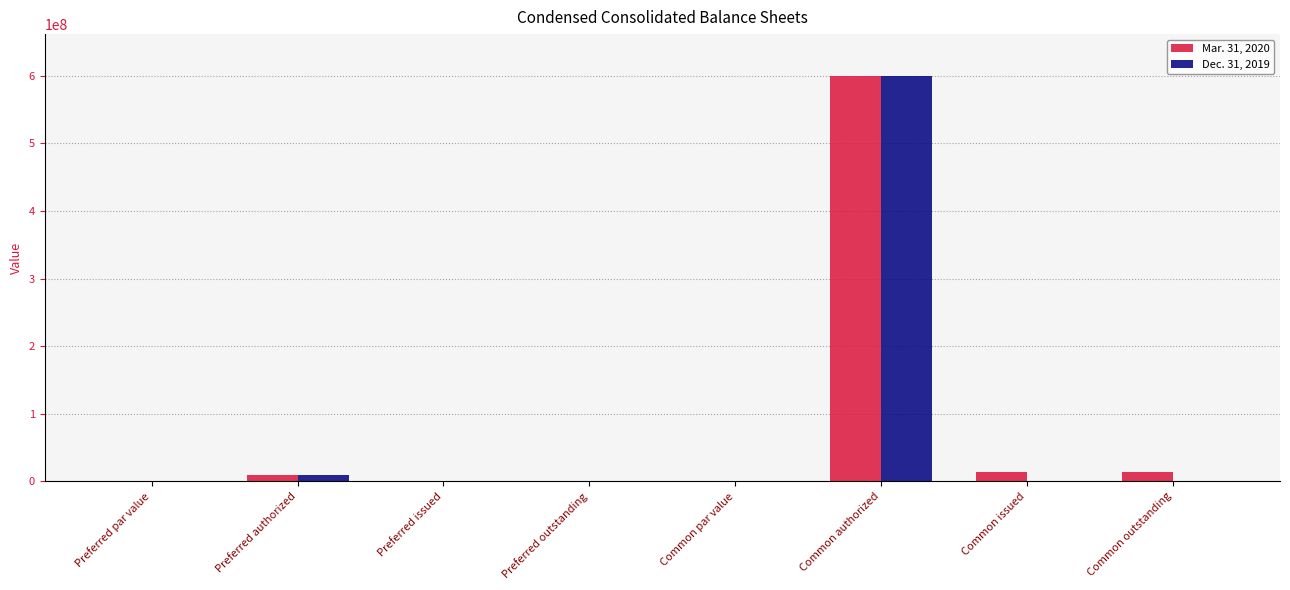

What is the total value across all series at Common authorized?

1200000000.0